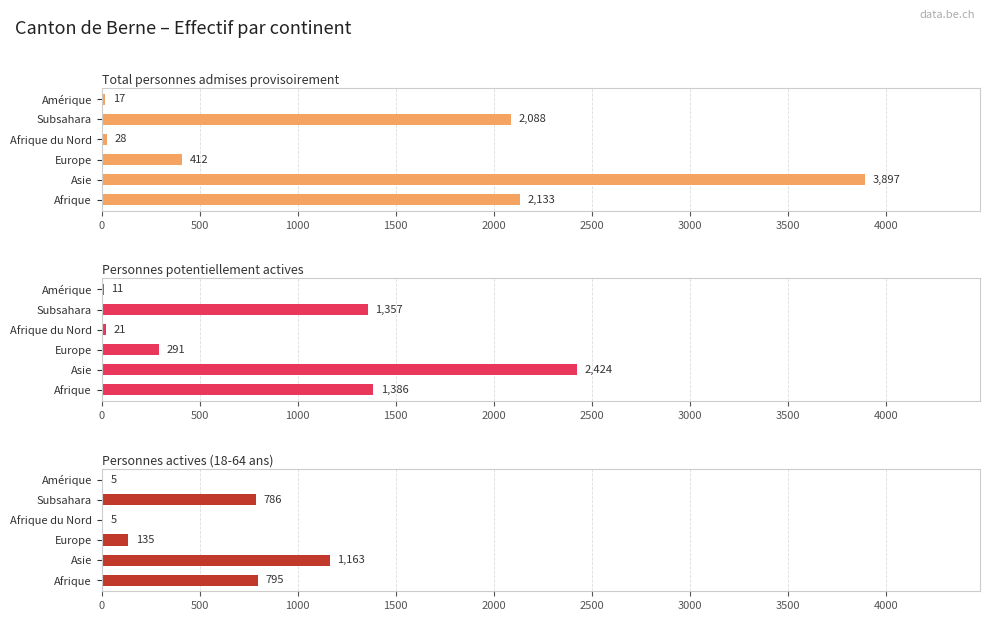

Is the value of Personnes potentiellement actives at Afrique greater than the value of Total personnes admises provisoirement at Afrique du Nord?

Yes